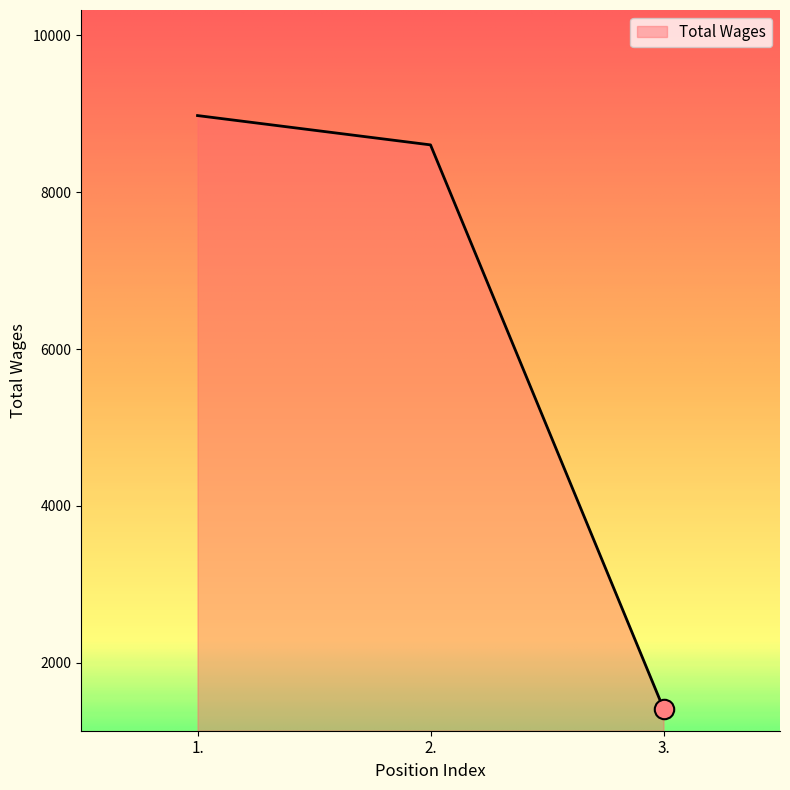

What is the maximum value shown in the chart?

8978